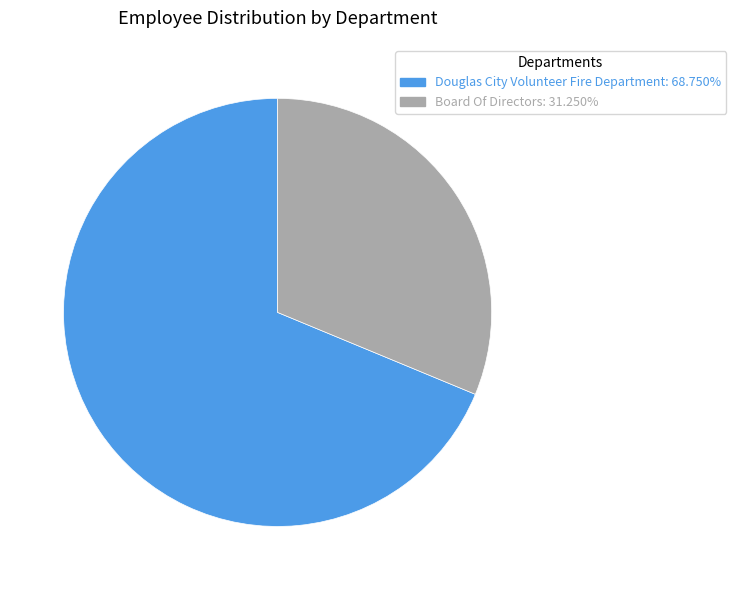

How many slices are in this pie chart?

2